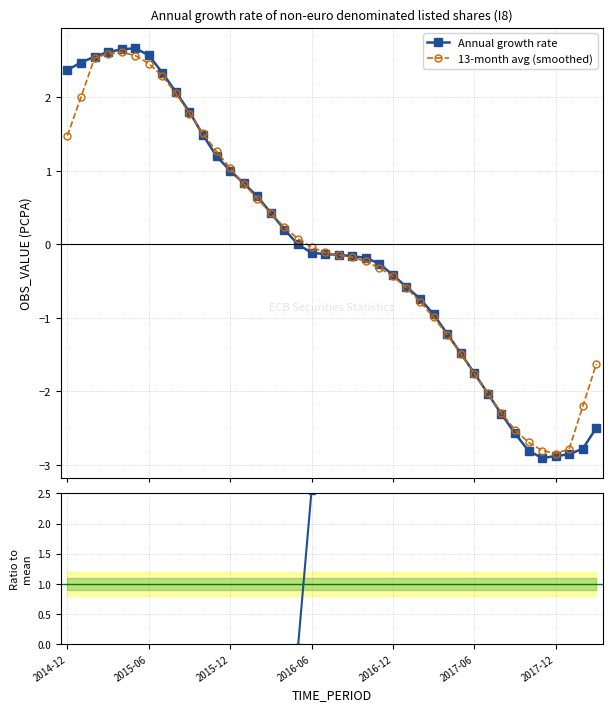

At how many categories does at least one series exceed -14?

40